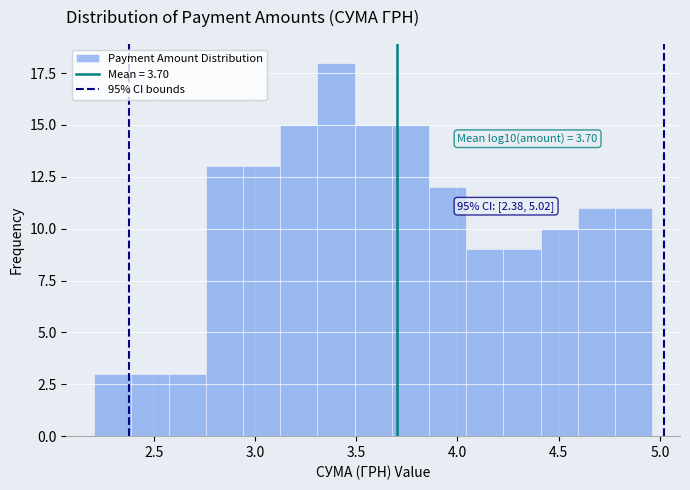

Read against the x-axis, roughly where is the centre of the tallest bar?

3.40